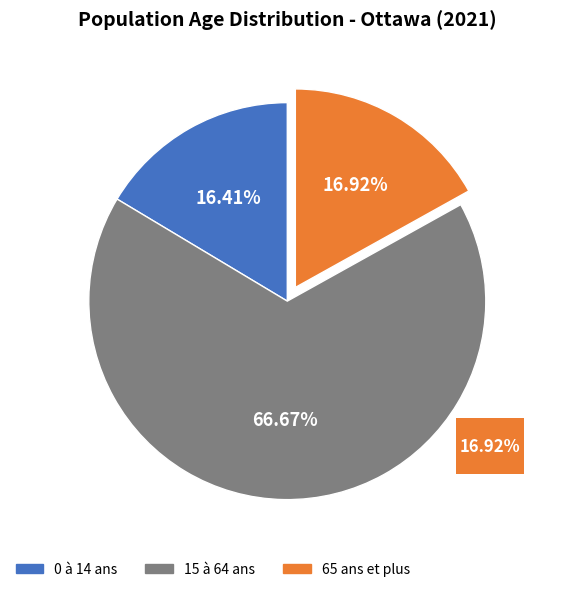

How many slices are in this pie chart?

3